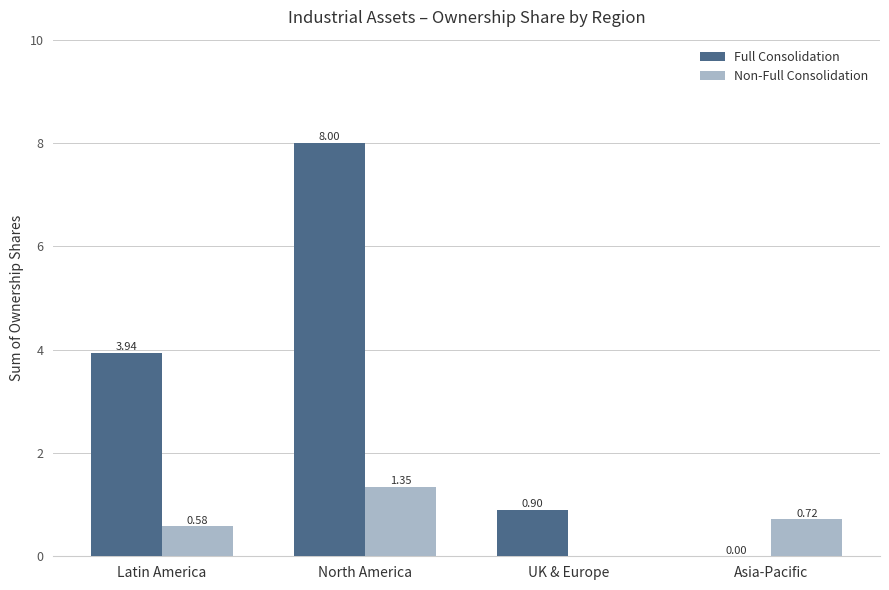

At which label does Non-Full Consolidation reach its peak?

North America